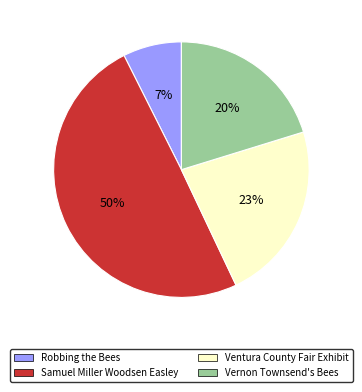

Is there a majority slice in this chart?

No